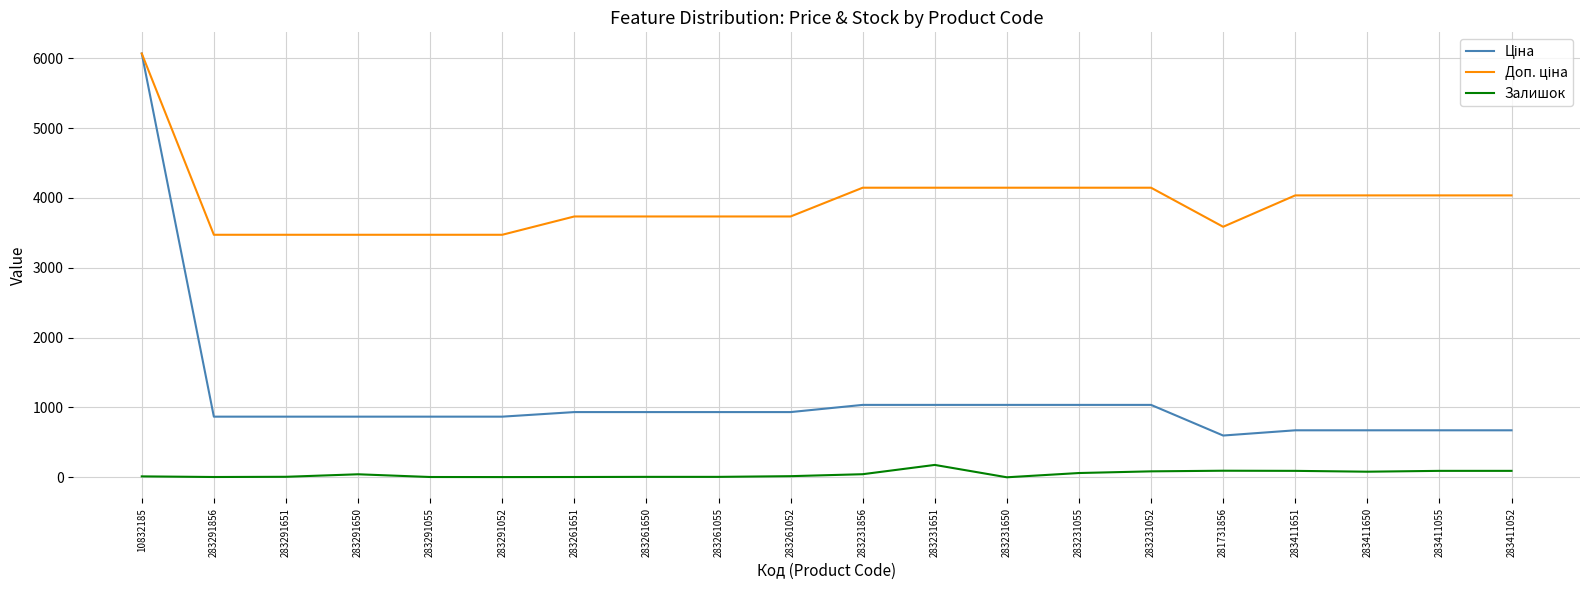

The value of Залишок at 283231650 is 0.0. True or false?

True